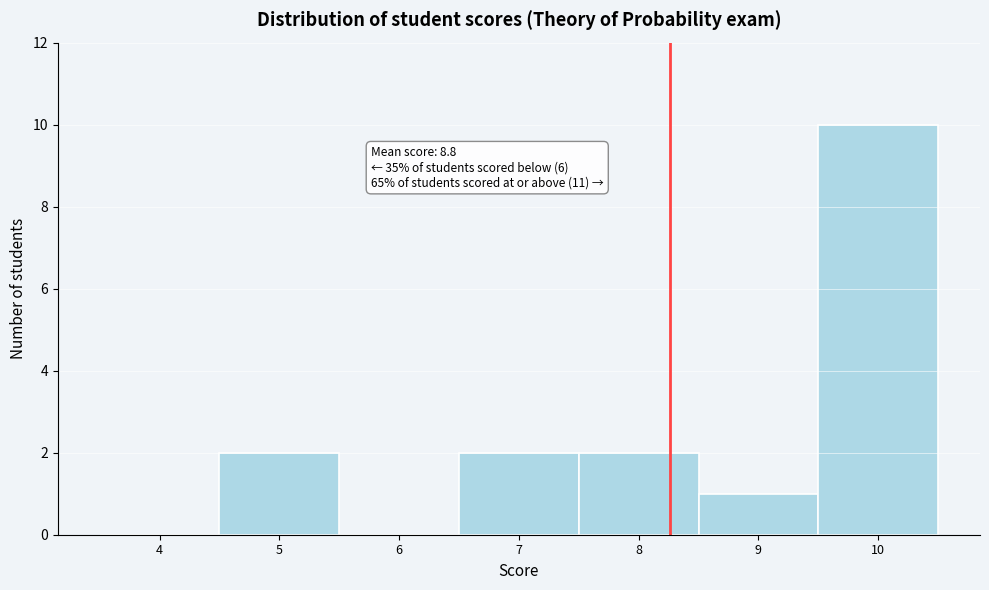

Reading left to right, what are all the values shown in this chart?

4=0	5=2	6=0	7=2	8=2	9=1	10=10